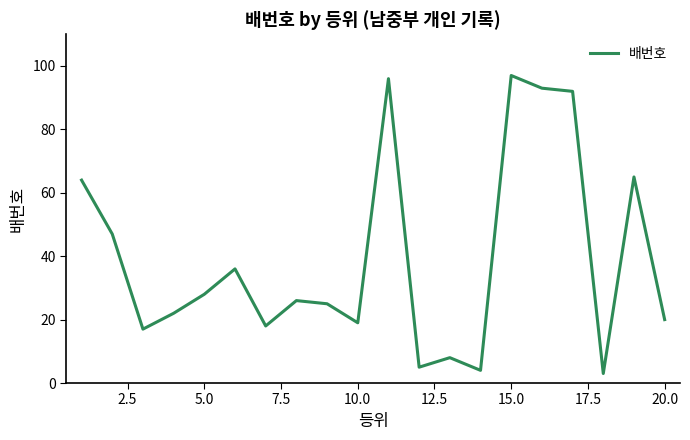

What is the difference between the maximum and minimum values?

94